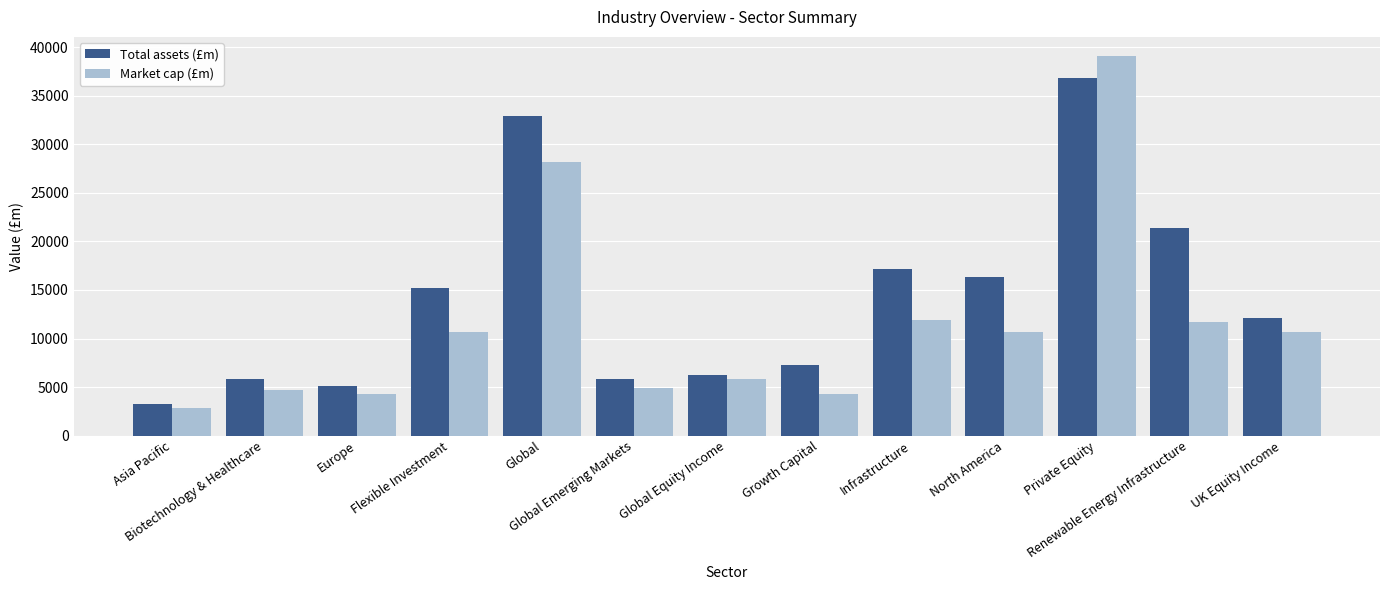

What is the difference between the Market cap (£m) values at Renewable Energy Infrastructure and Growth Capital?

7402.4